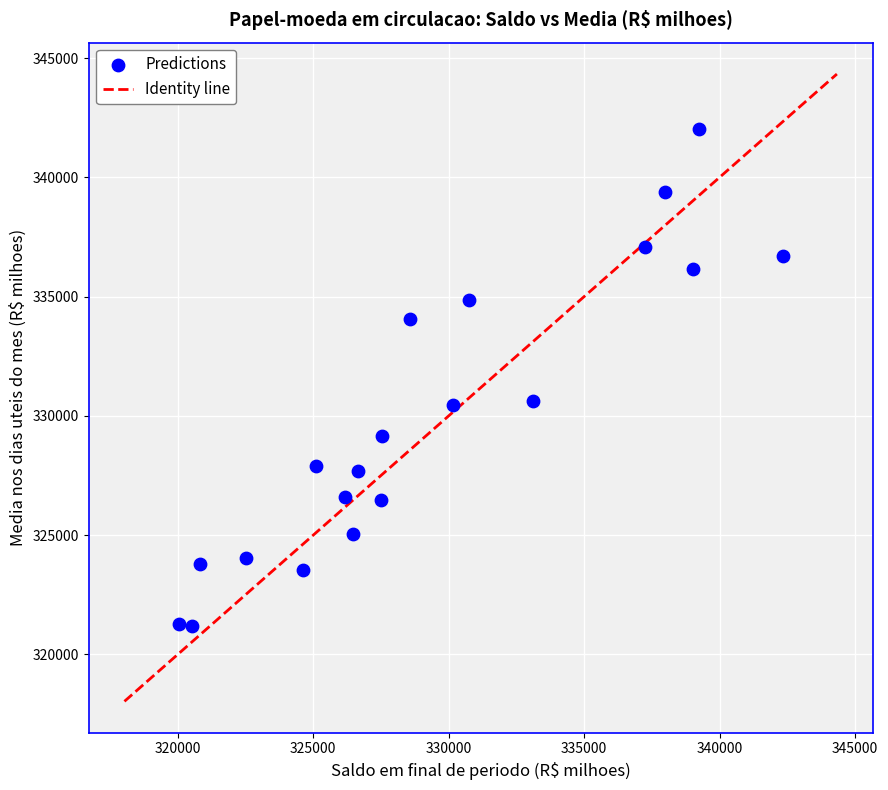

What is the range of Y values (max minus min)?

20844.9